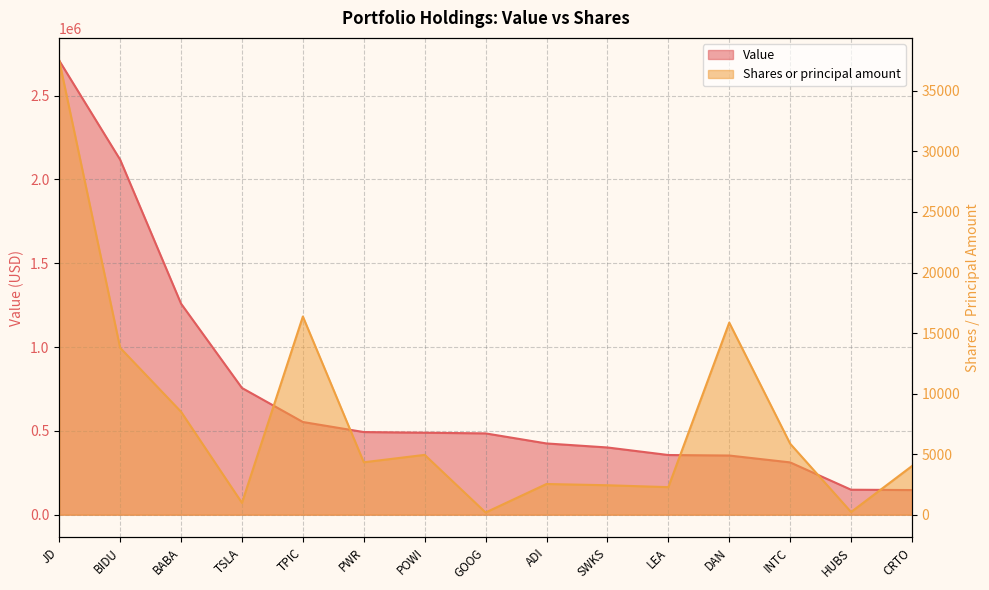

What is the value of the Shares or principal amount point at the 8th from the left?

182